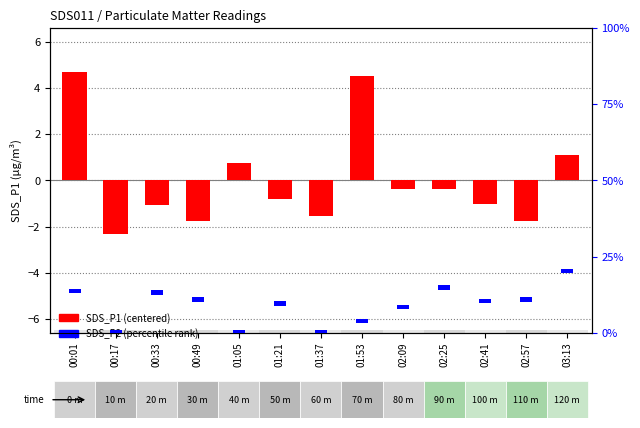

What is the minimum value shown in the chart?

-2.3